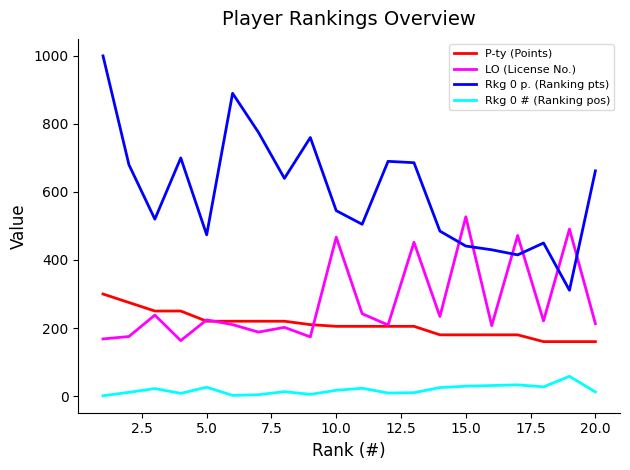

True or false: LO (License No.) and Rkg 0 # (Ranking pos) intersect in this chart.

False